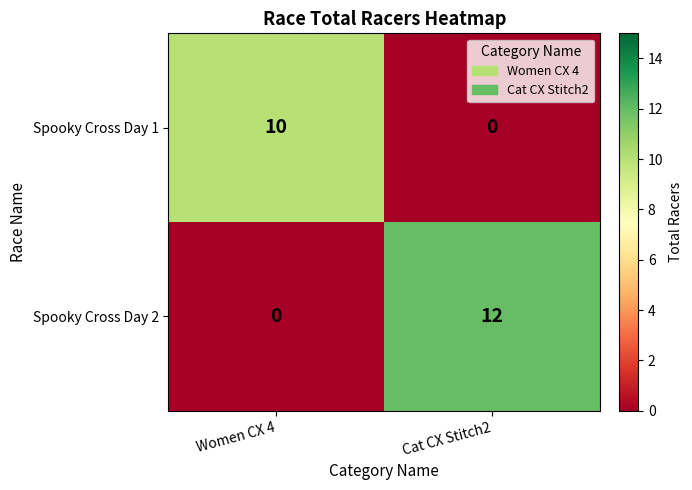

List the series in order of their overall mean, highest first.

Spooky Cross Day 2, Spooky Cross Day 1